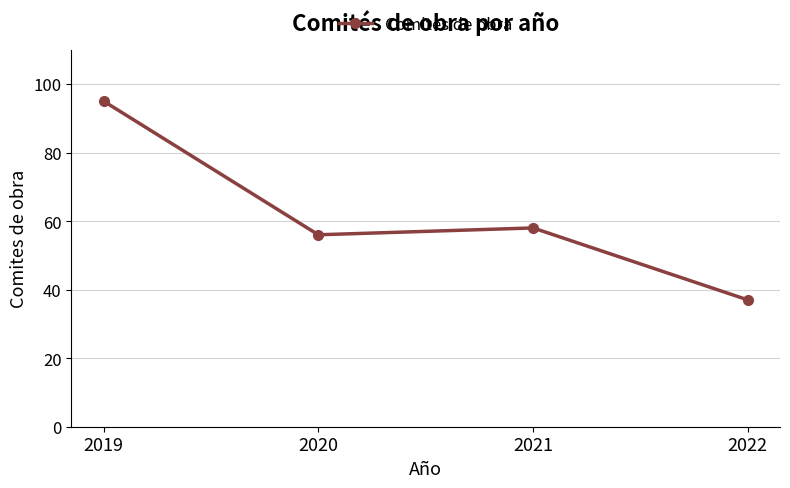

Where is the first local minimum?

2020